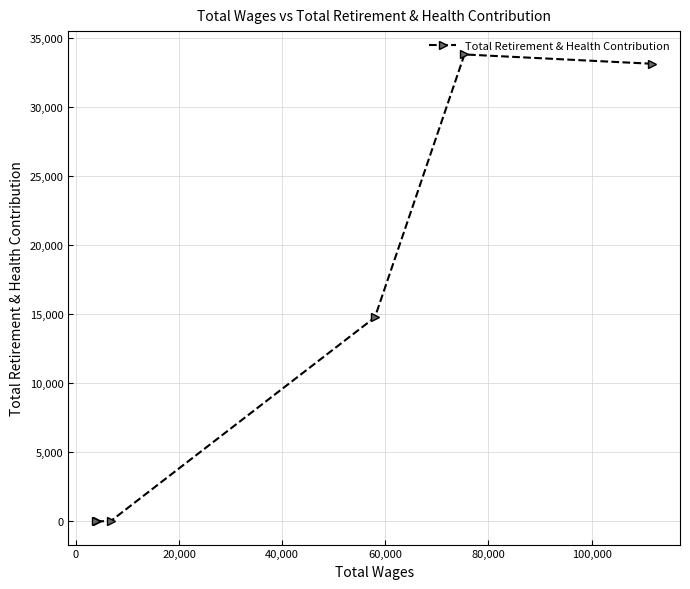

What is the greatest value displayed?

33779